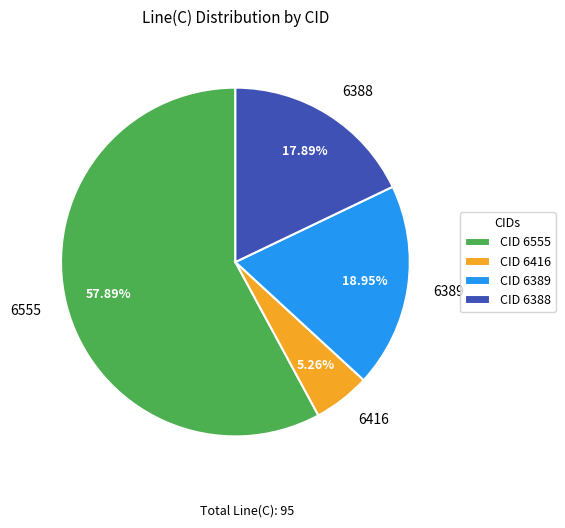

To the nearest percent, what is the combined percentage of 6555 and 6389?

77%